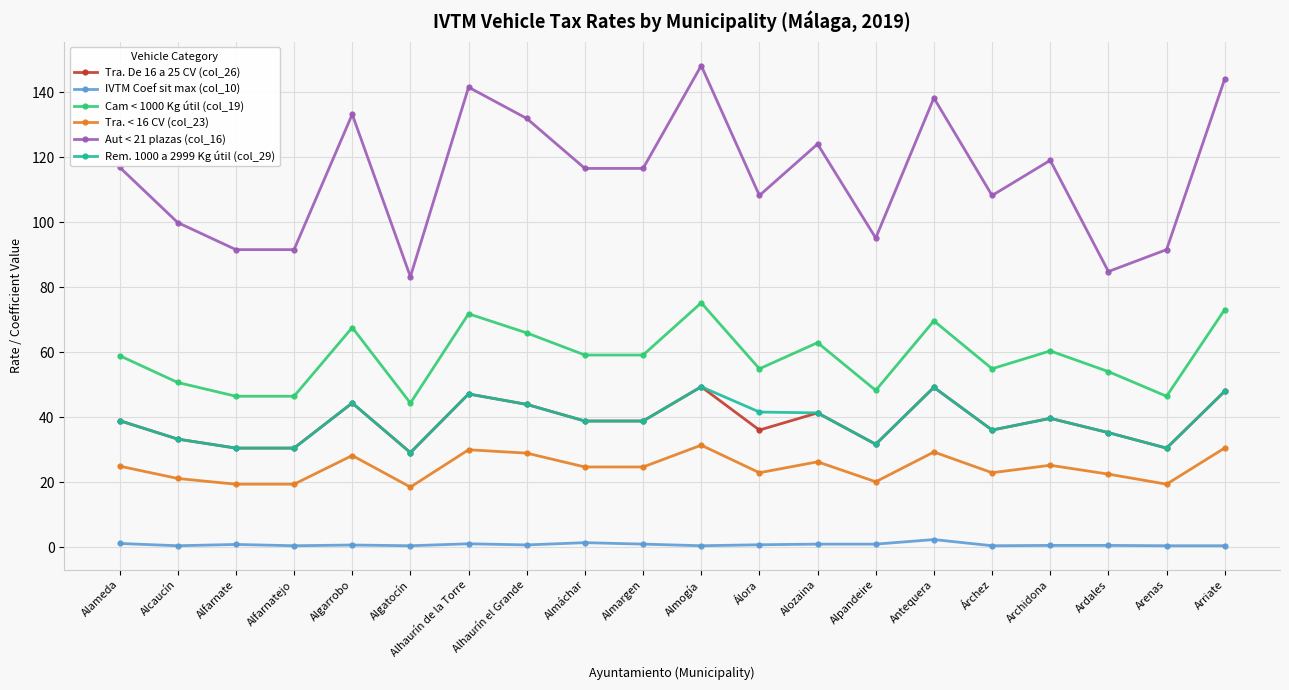

Is the value of Aut < 21 plazas (col_16) at Alcaucín greater than the value of IVTM Coef sit max (col_10) at Arenas?

Yes